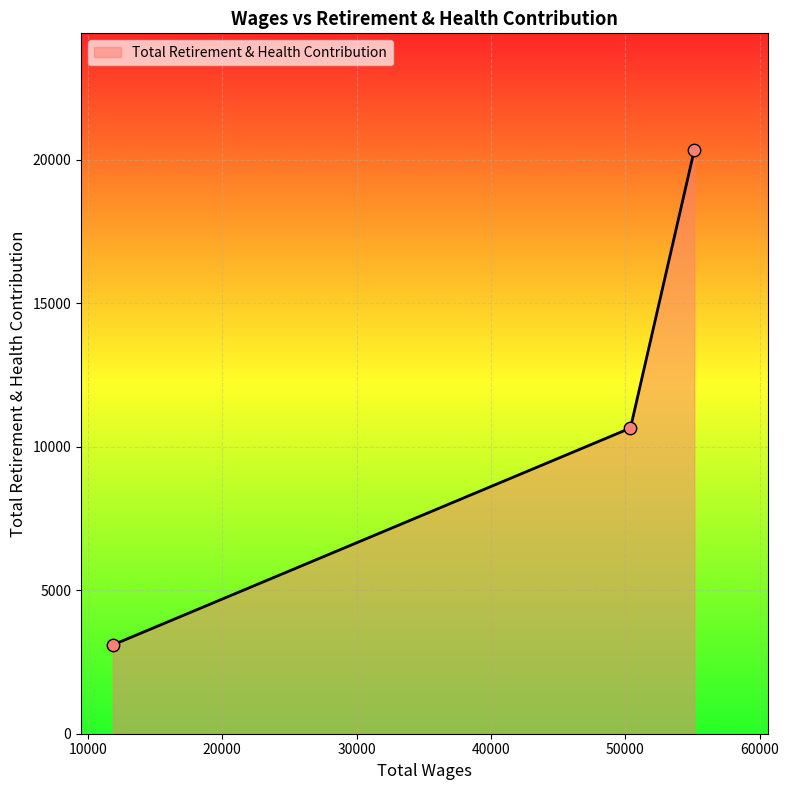

What is the average value?

11366